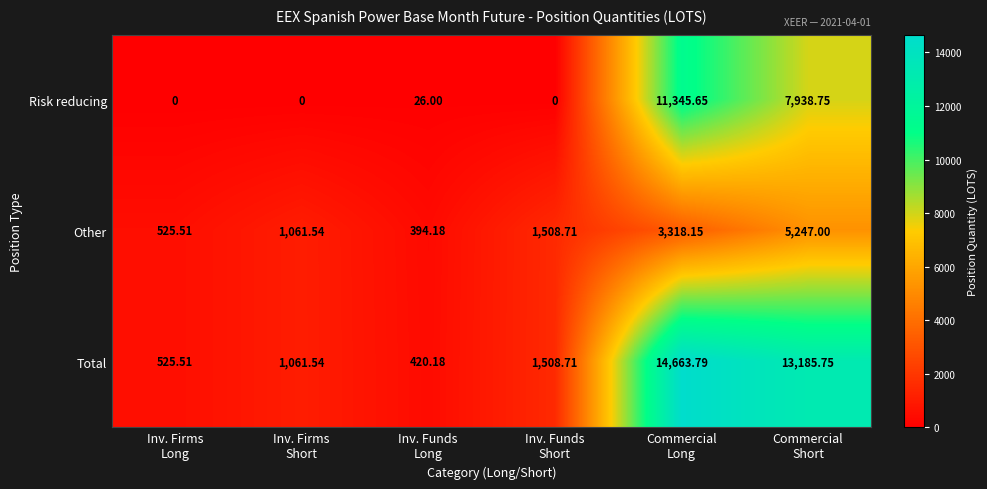

Which series has the largest total across all categories?

Total